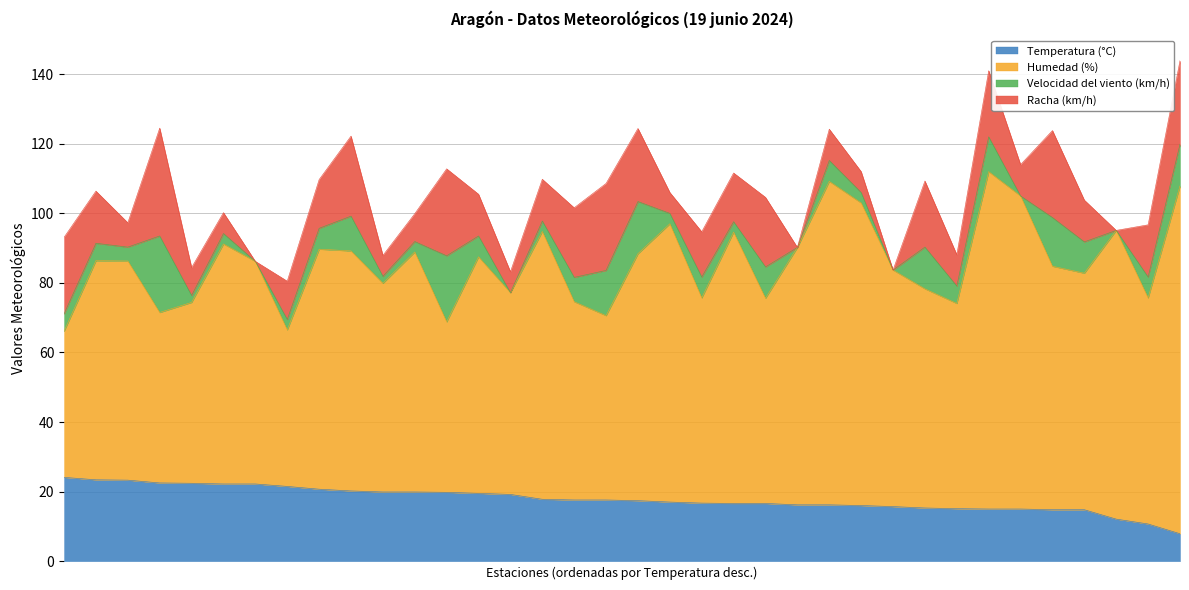

Read the Racha (km/h) value at Andorra.

25.0